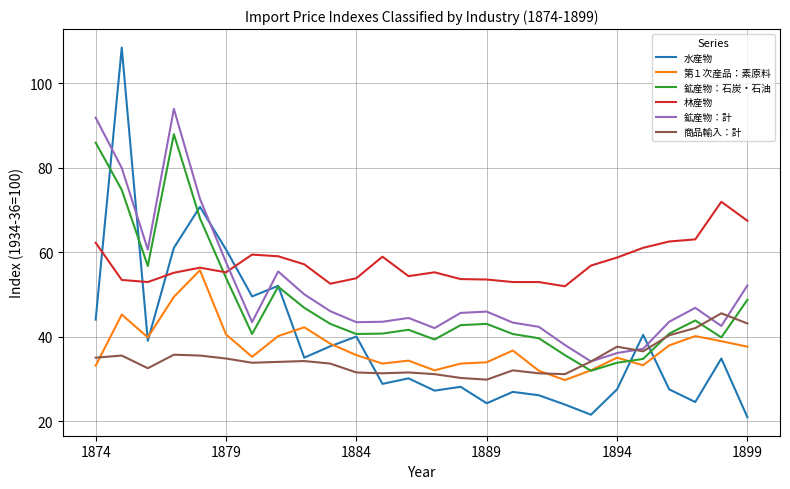

True or false: 商品輸入：計 has more than 0 interior local peaks.

True